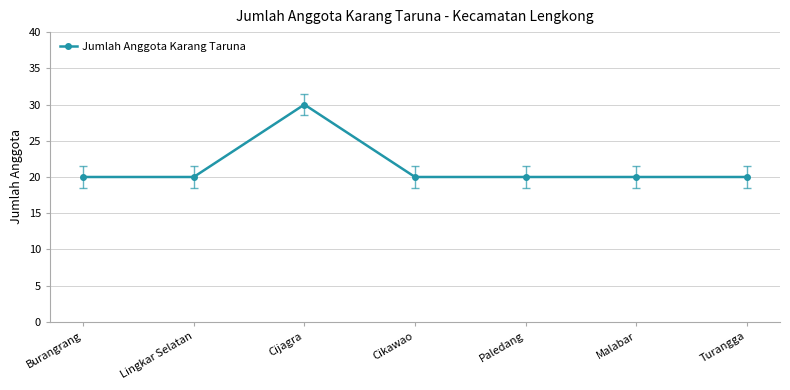

How many data points does each series have?

7